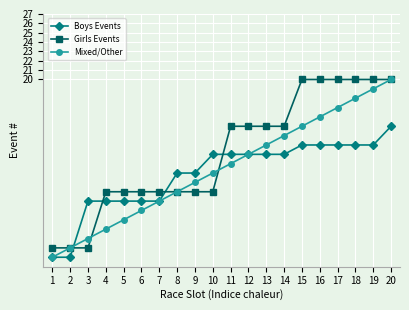

Between 6 and 19, which series saw the biggest shift?

Mixed/Other